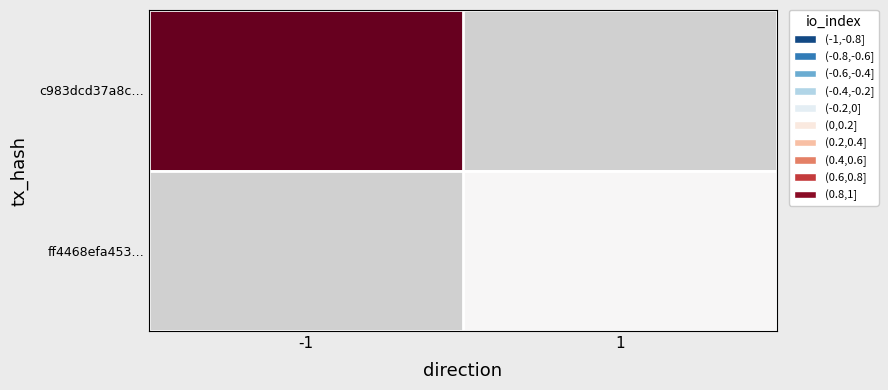

What is the greatest value displayed?

1.0